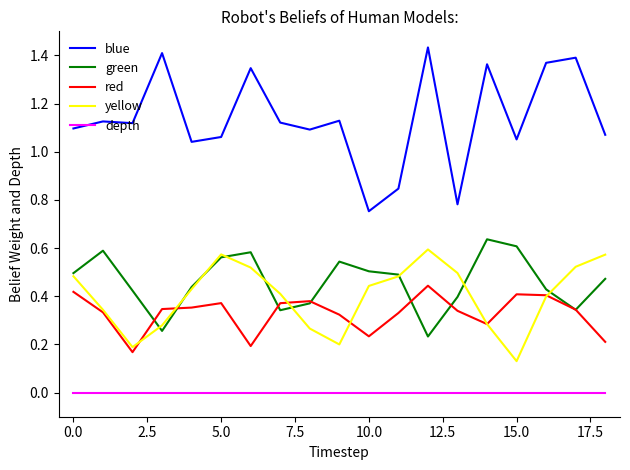

Which series has the widest spread of values?

blue